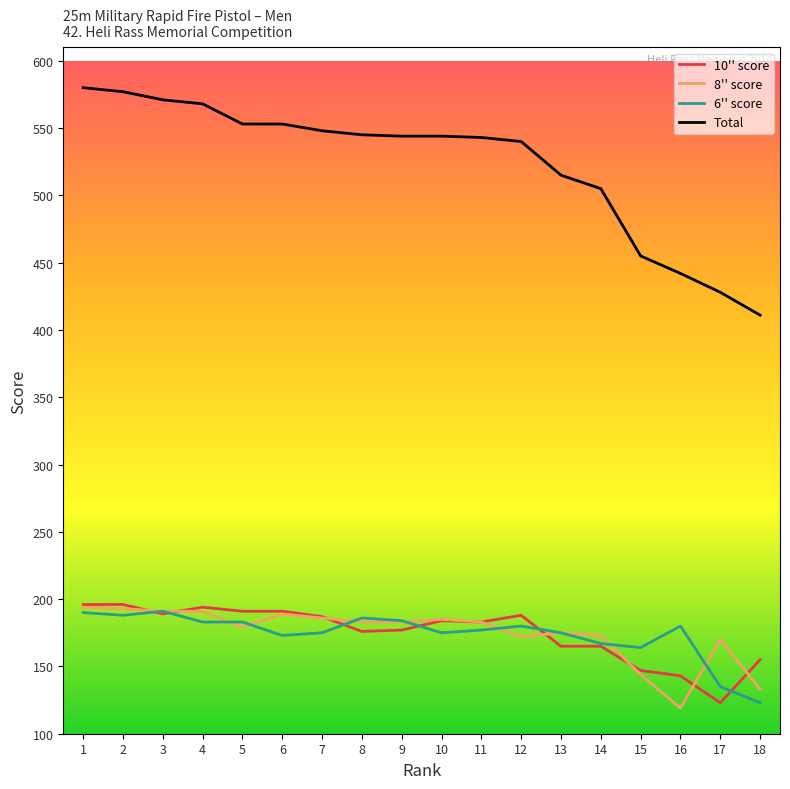

Which series has the largest total across all categories?

Total